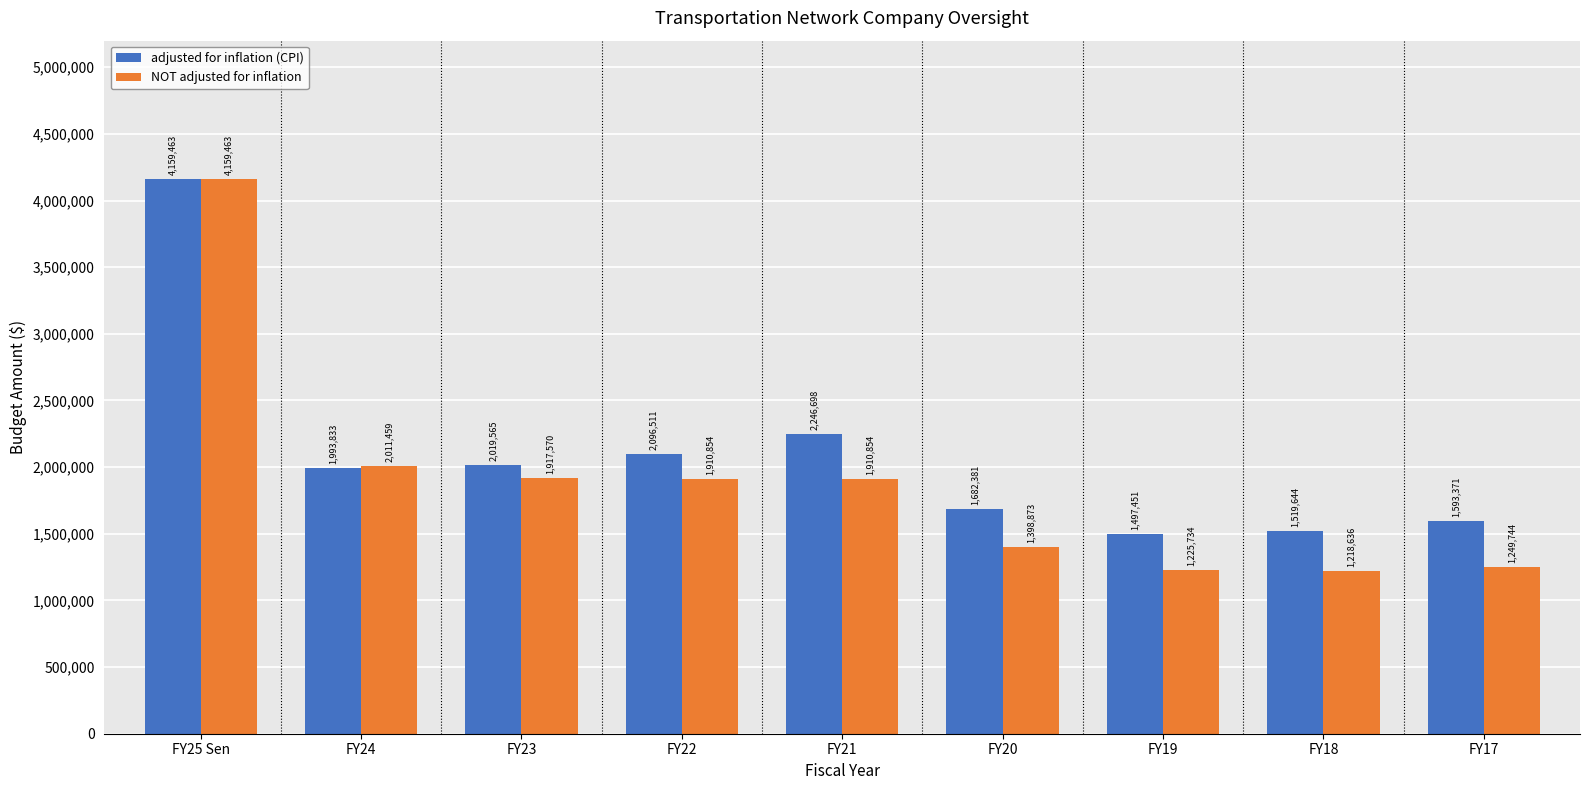

Reading right to left, extract all data points from this chart.

adjusted for inflation (CPI): FY17=1593371	FY18=1519644	FY19=1497451	FY20=1682381	FY21=2246698	FY22=2096511	FY23=2019565	FY24=1993833	FY25 Sen=4159463
NOT adjusted for inflation: FY17=1249744	FY18=1218636	FY19=1225734	FY20=1398873	FY21=1910854	FY22=1910854	FY23=1917570	FY24=2011459	FY25 Sen=4159463